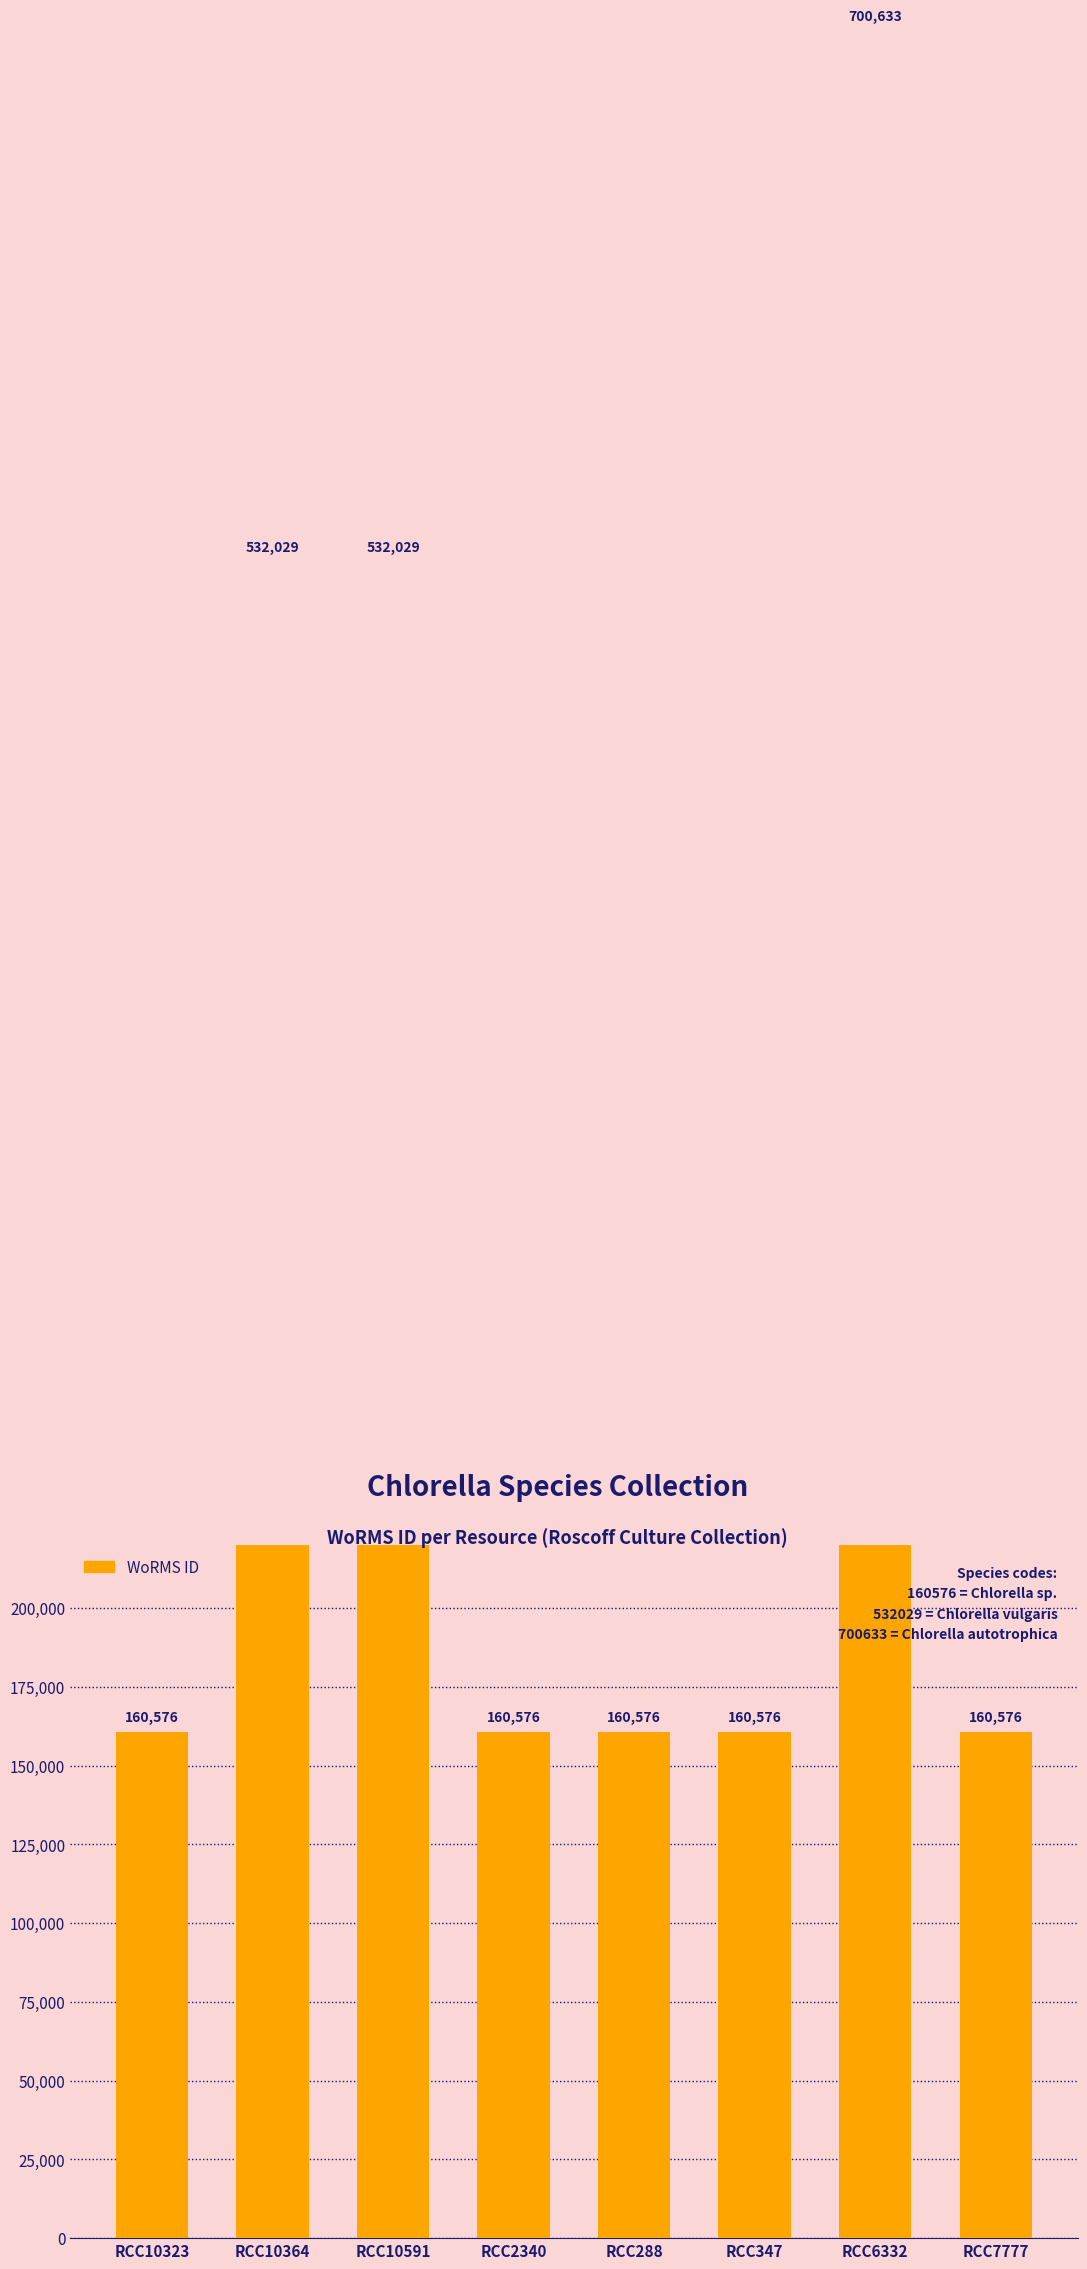

Read the value at RCC288, to the nearest 10.

160580